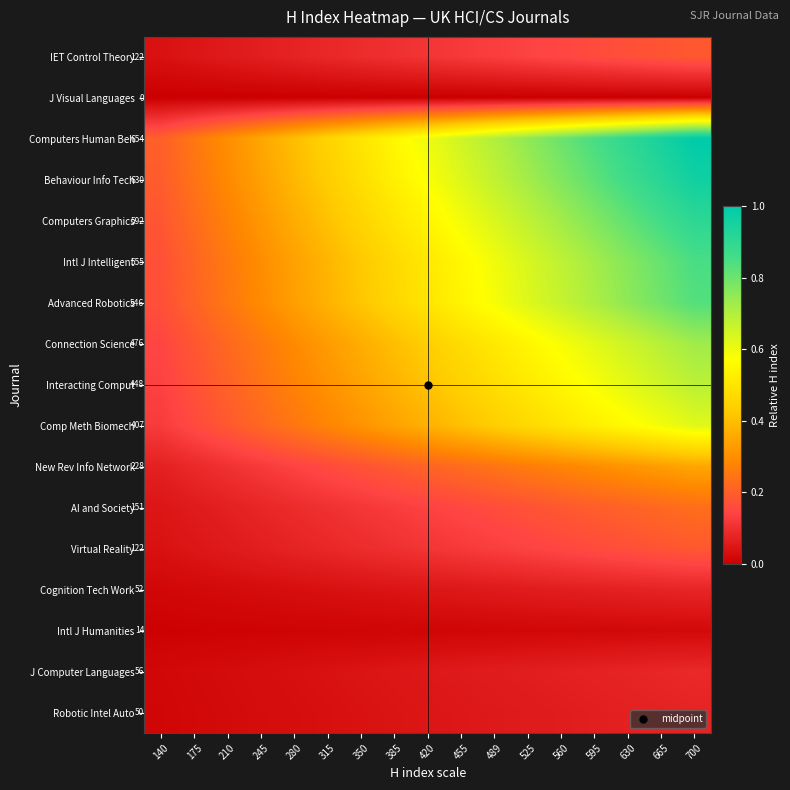

At 595, list the series in order from smallest to largest.

J Visual Languages, Intl J Humanities, Robotic Intel Auto, Cognition Tech Work, J Computer Languages, IET Control Theory, Virtual Reality, AI and Society, New Rev Info Network, Comp Meth Biomech, Interacting Comput, Connection Science, Advanced Robotics, Intl J Intelligent, Computers Graphics, Behaviour Info Tech, Computers Human Beh